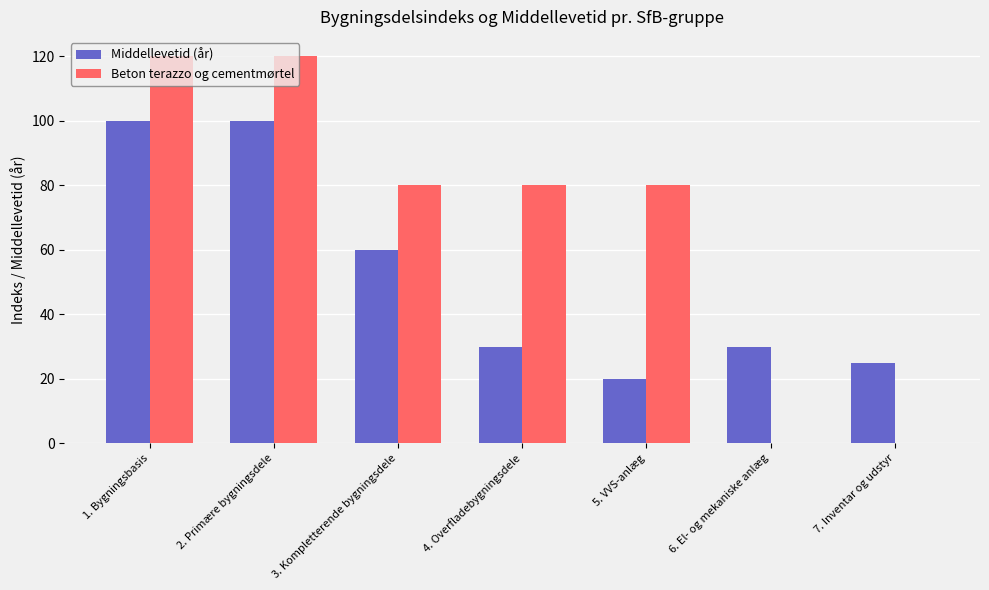

What is the highest value of the Middellevetid (år) series?

100